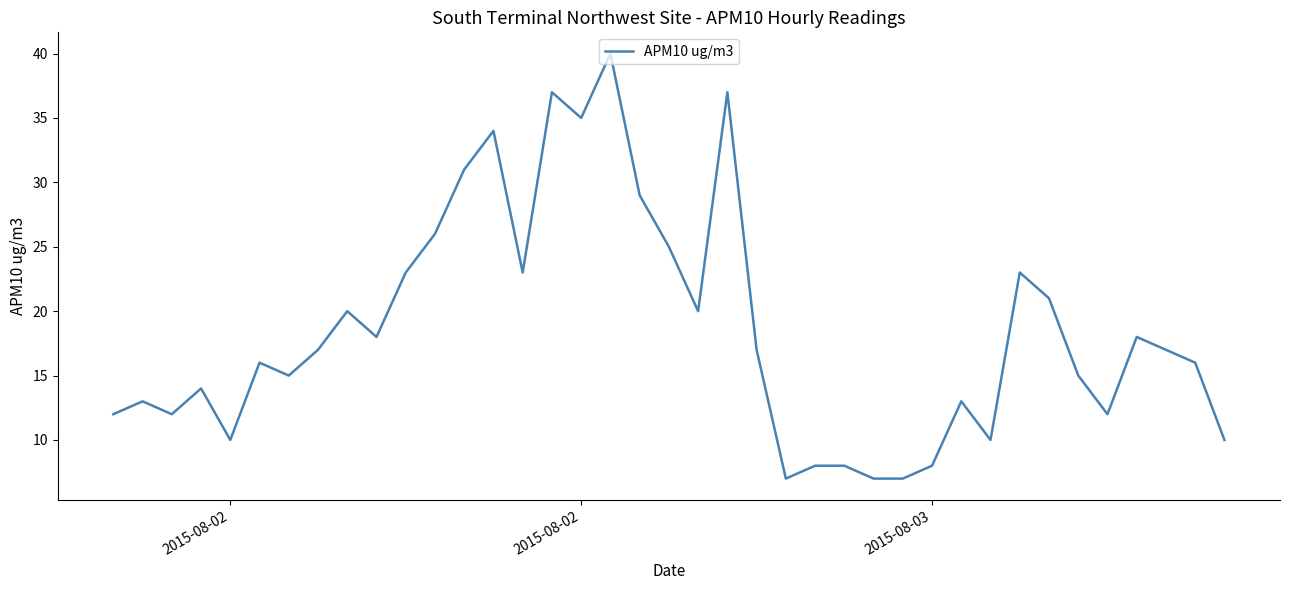

What is the minimum value shown in the chart?

7